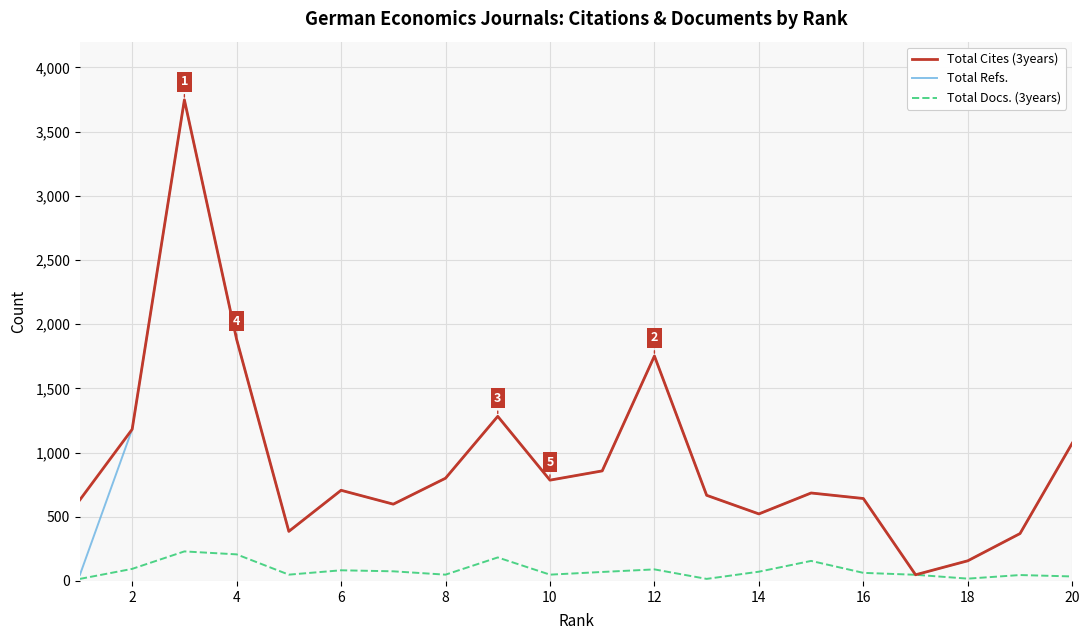

What is the maximum value for Total Refs.?

3747